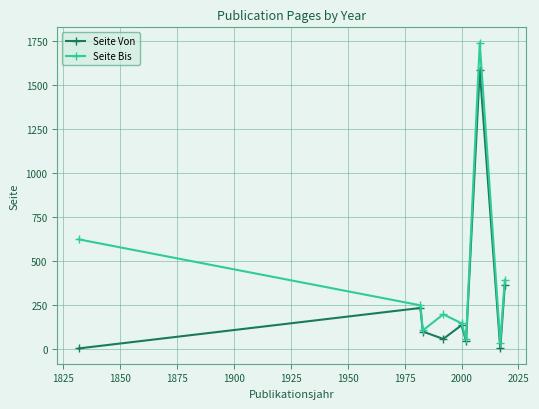

How many series are shown in this chart?

2